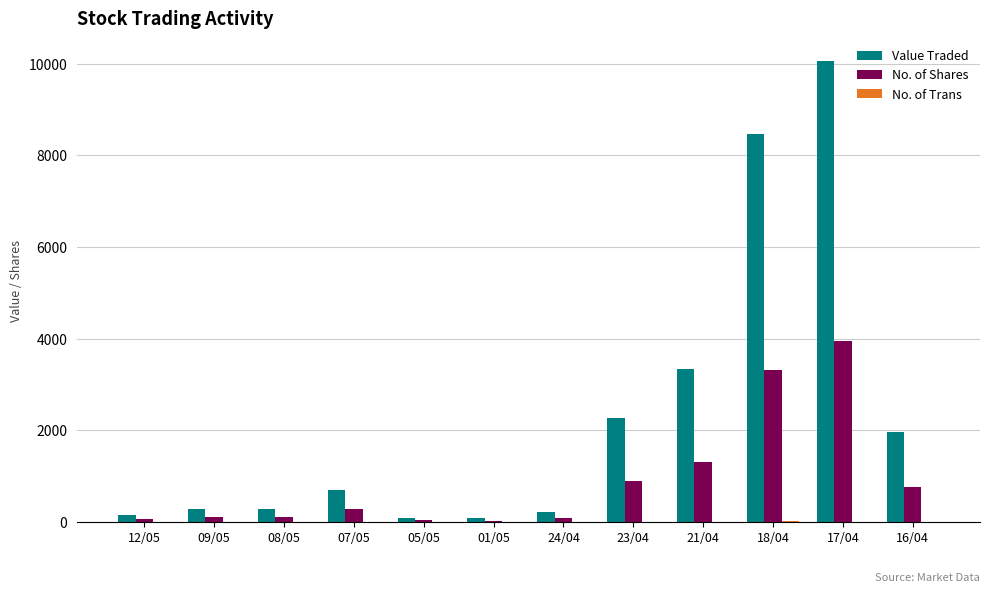

Are the bars grouped side by side (vs. stacked)?

Yes